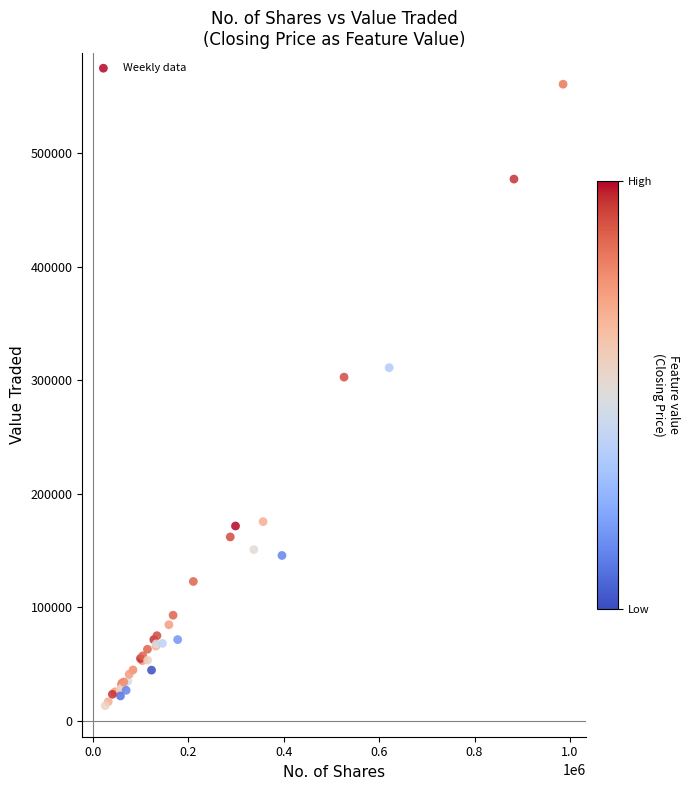

What Y value in the scatter plot is closest to 286899?

302583